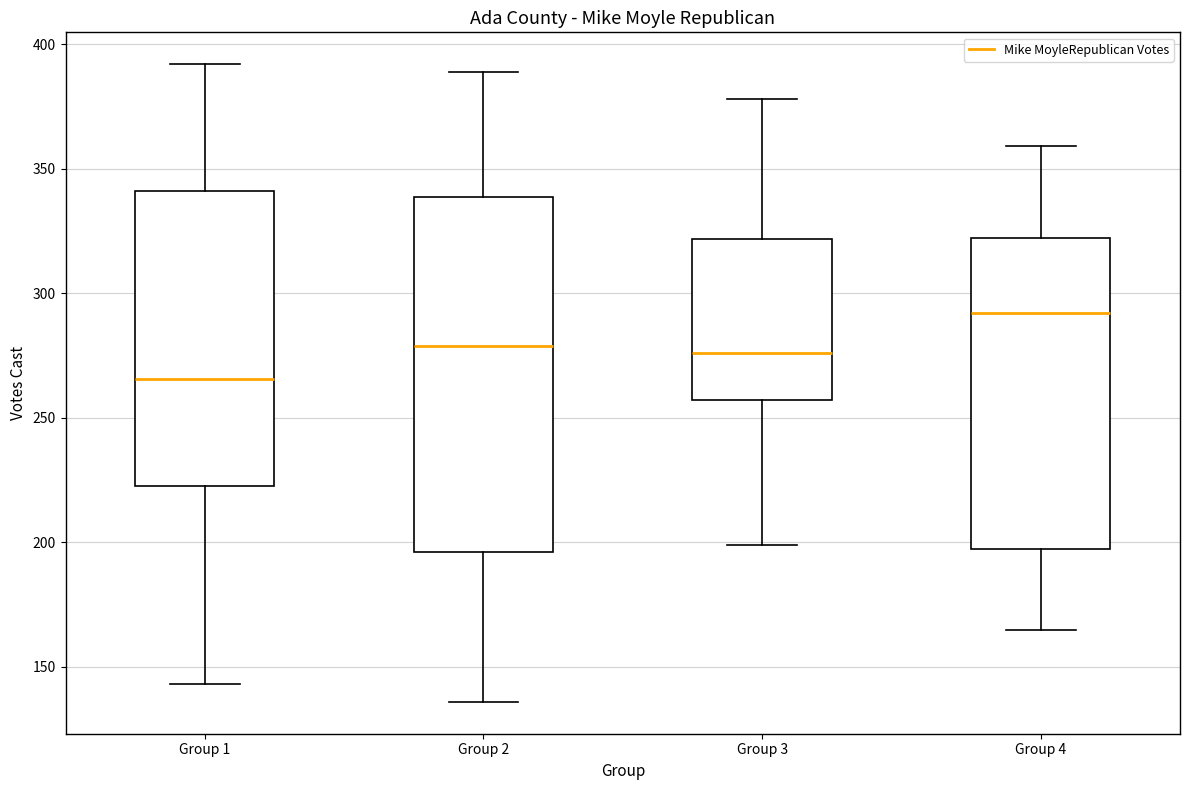

Reading left to right, read every box against the y-axis: the position of its median line, the range the box covers, and the ends of its whiskers. The values are not printed on the chart, so give them approximately, as read against the axis.

Group 1: median 265, box 225 to 340, whiskers 145 to 390
Group 2: median 280, box 195 to 340, whiskers 135 to 390
Group 3: median 275, box 255 to 320, whiskers 200 to 380
Group 4: median 290, box 195 to 320, whiskers 165 to 360